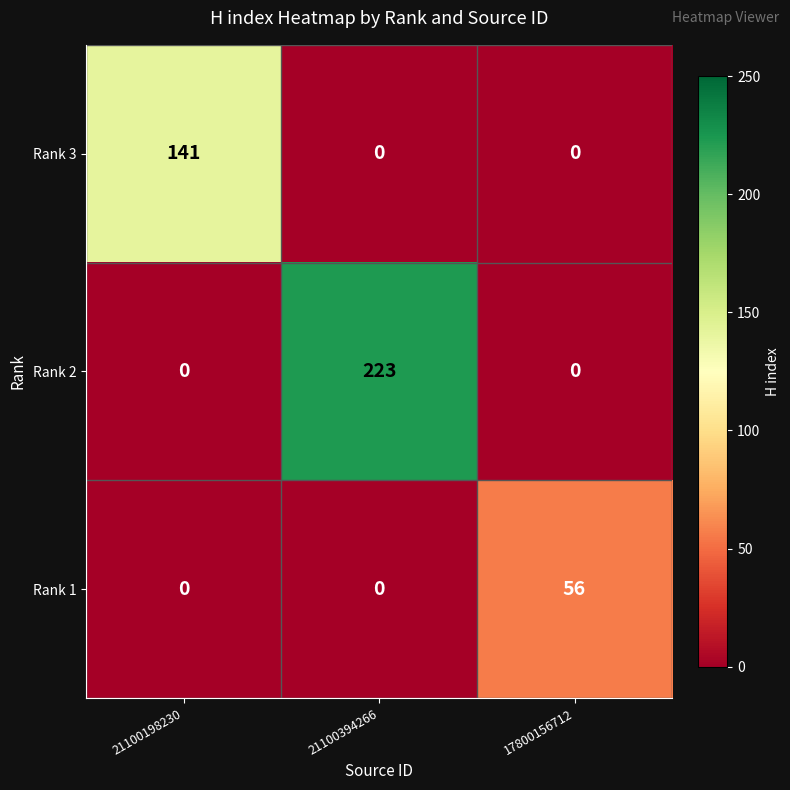

What is the greatest value displayed?

223